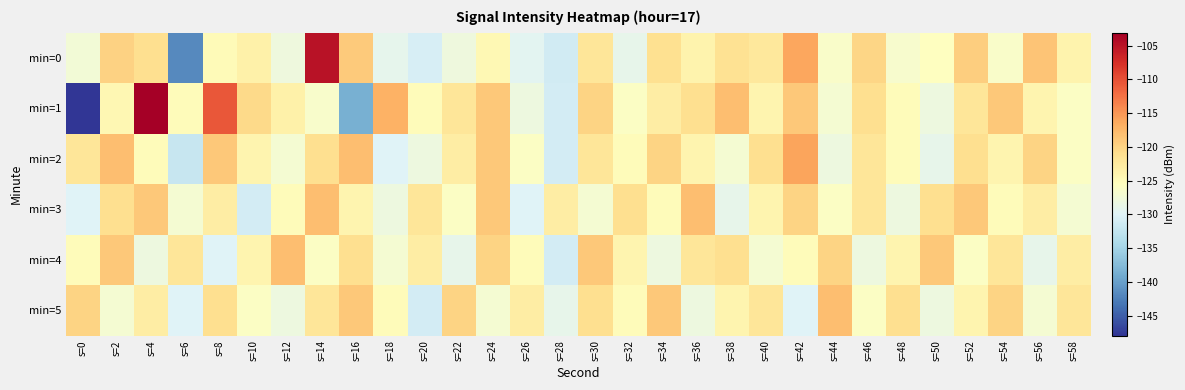

Count the number of categories in the chart.

30